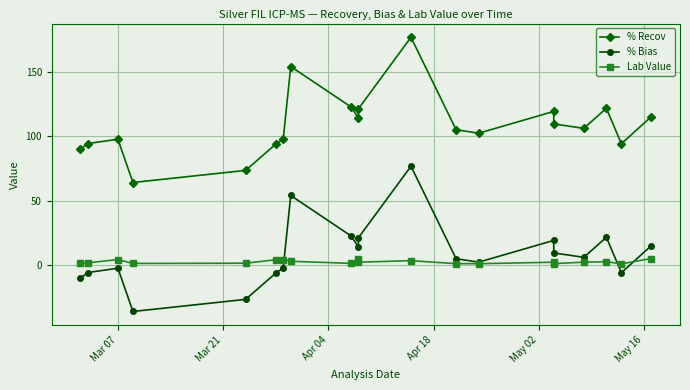

Is it true that % Bias equals 27.7 at 7?

False